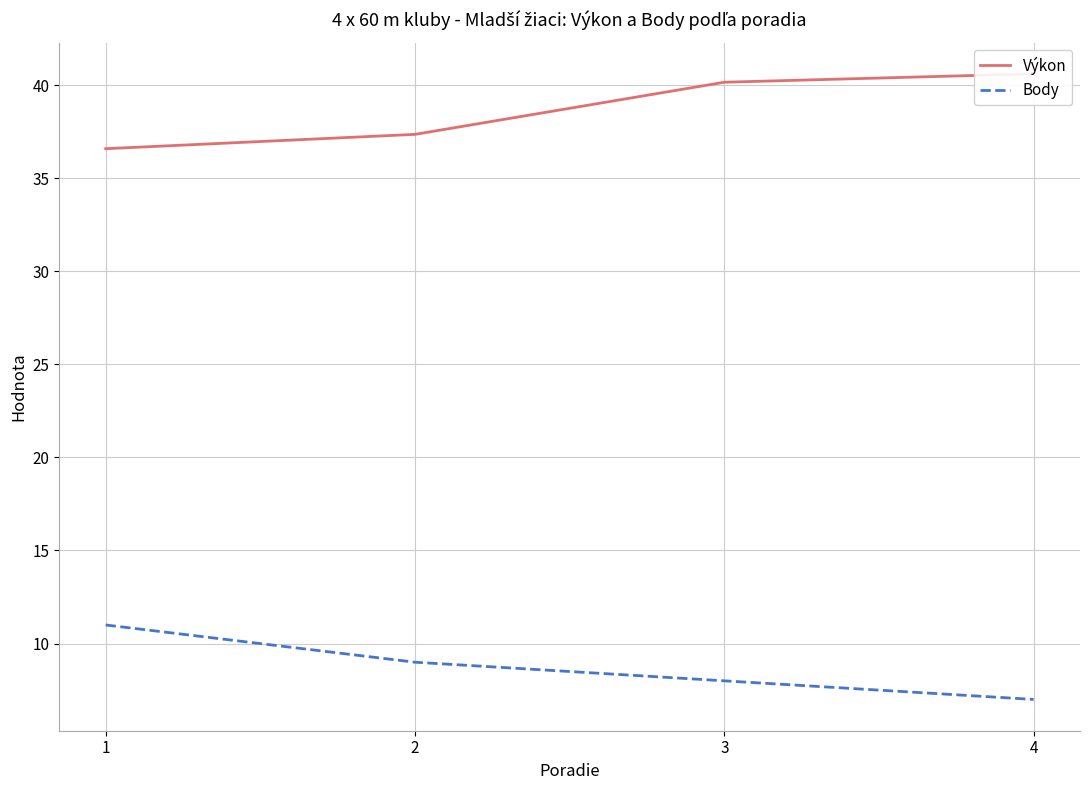

Which series has the largest total across all categories?

Výkon